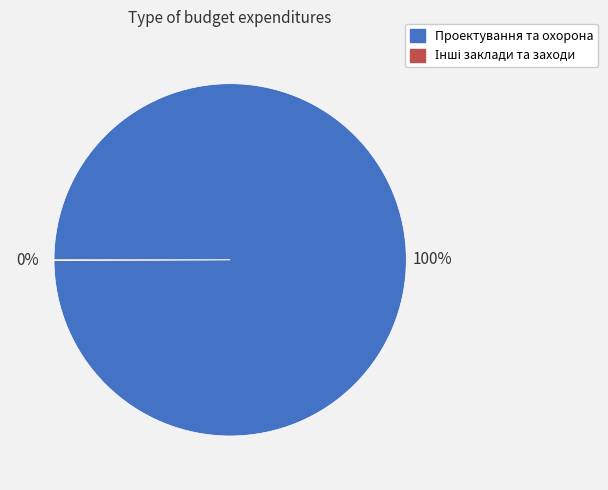

To the nearest percent, what is the average slice percentage?

50%